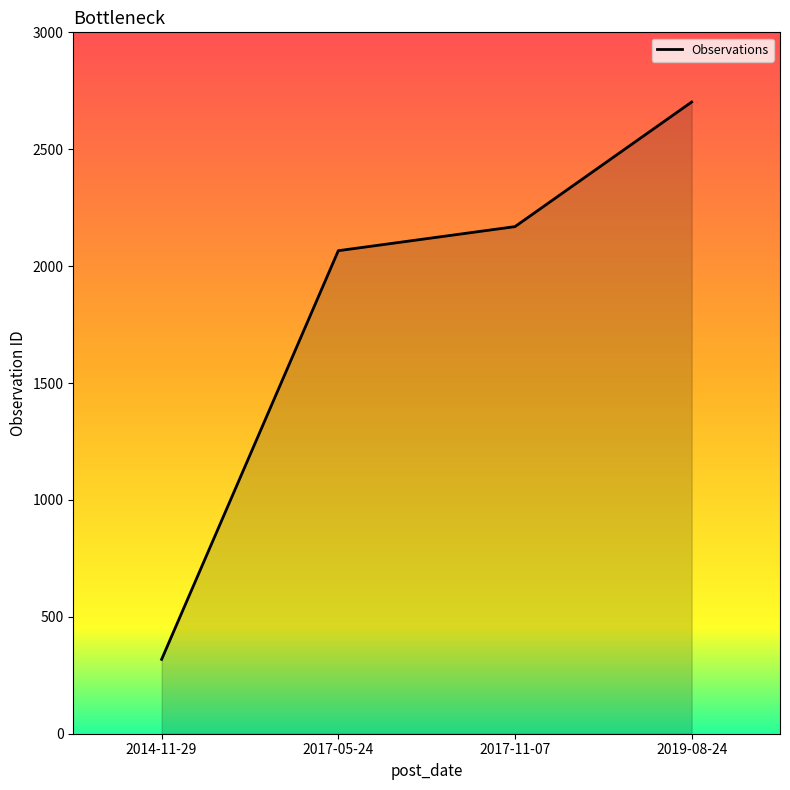

How many series are shown in this chart?

1